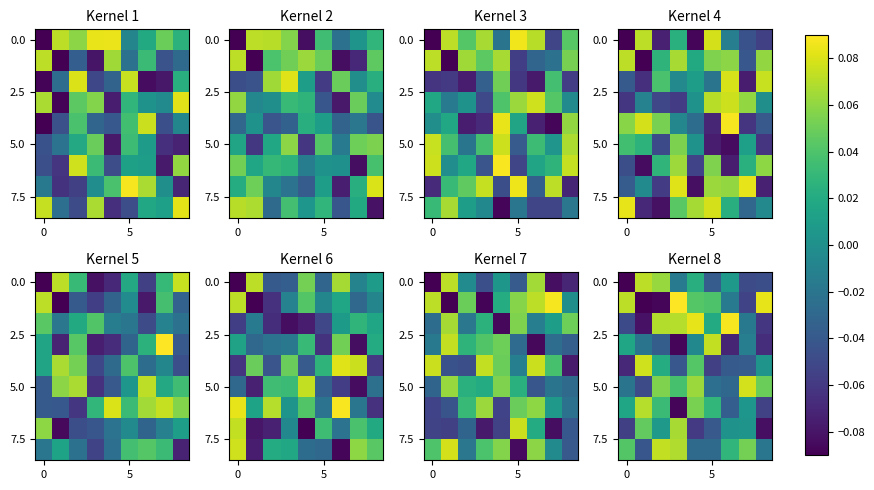

How many categories are shown in the chart?

9